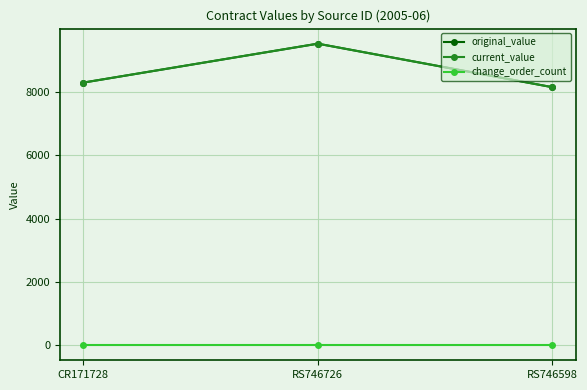

Is it true that original_value equals 9521.5 at RS746726?

True